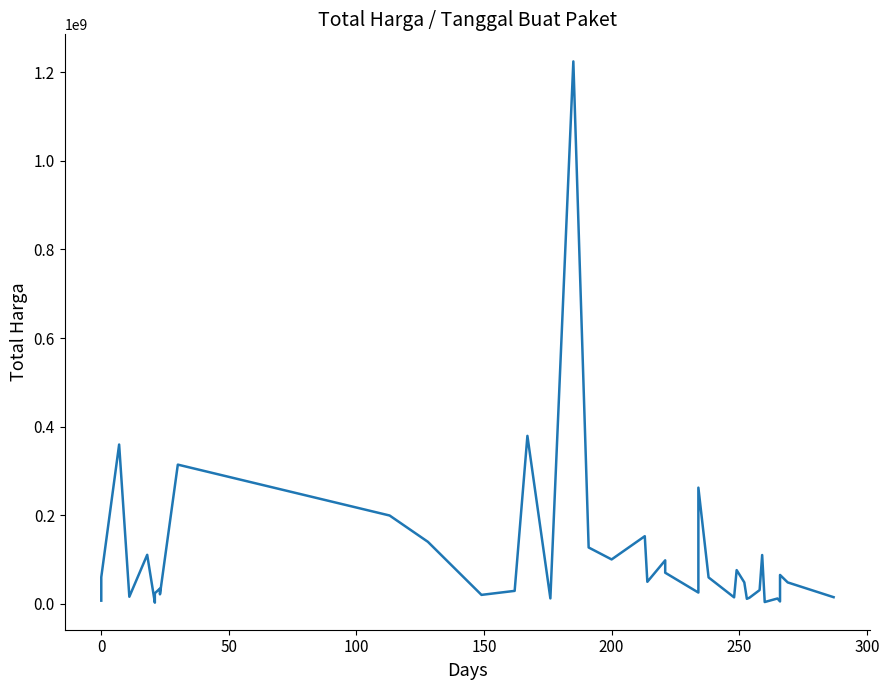

What is the difference between the values at 100 and 300?

18345305